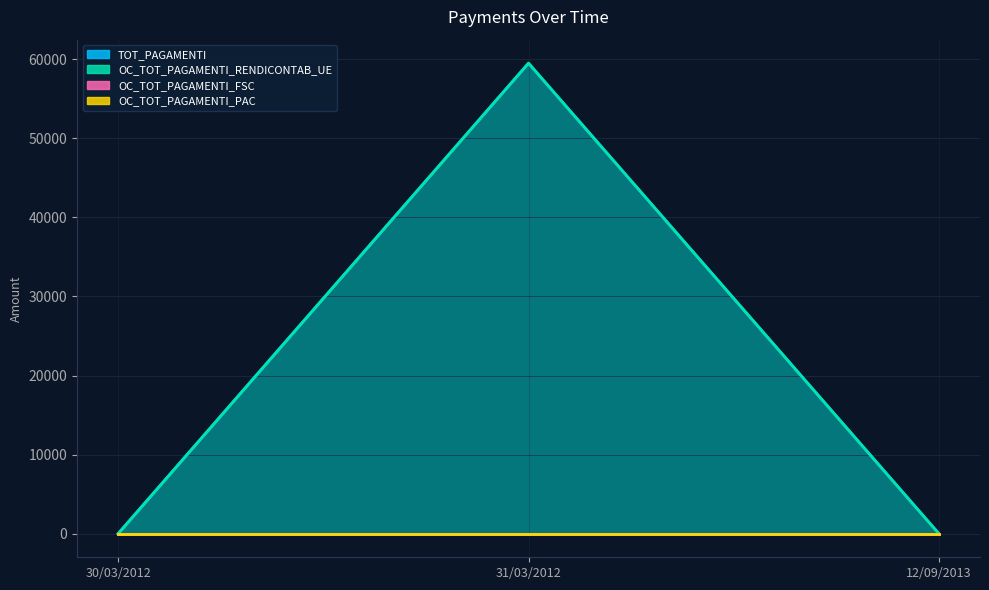

The value of OC_TOT_PAGAMENTI_RENDICONTAB_UE at 12/09/2013 is 41524.8. True or false?

False